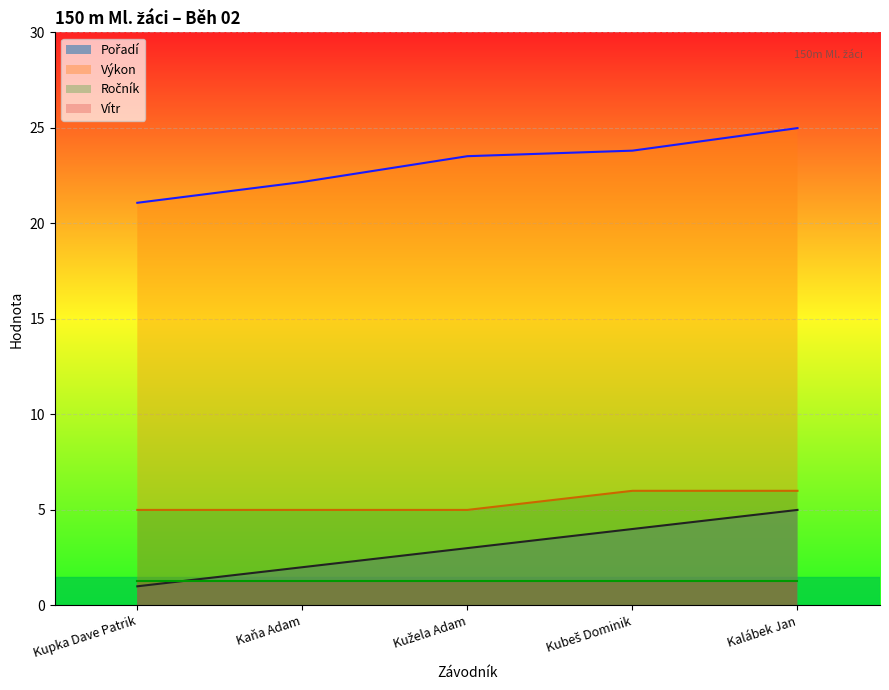

At which category does the chart reach its peak across all series?

Kalábek Jan